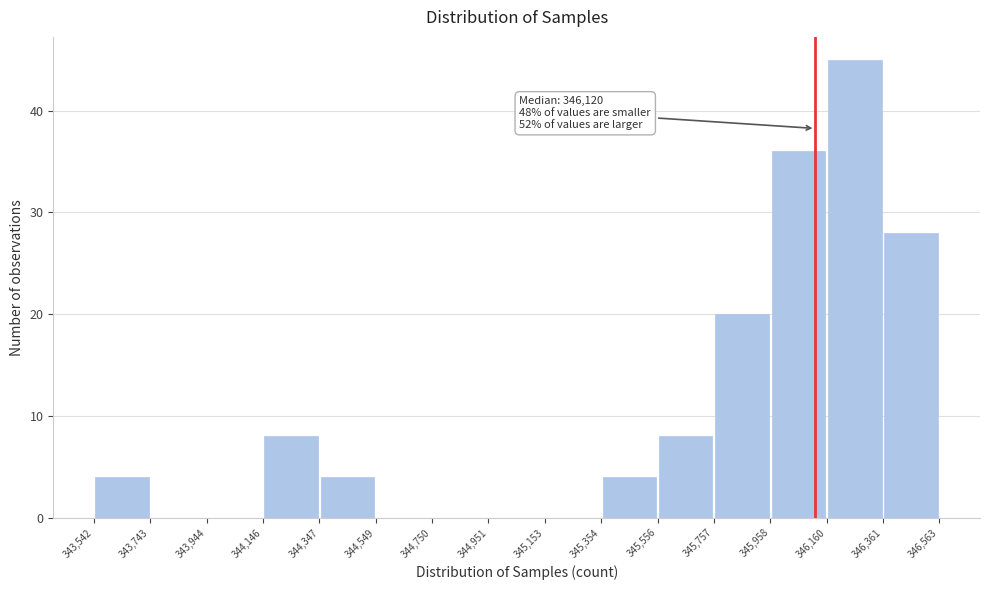

Which range on the x-axis has the tallest bar?

346,160 to 346,361